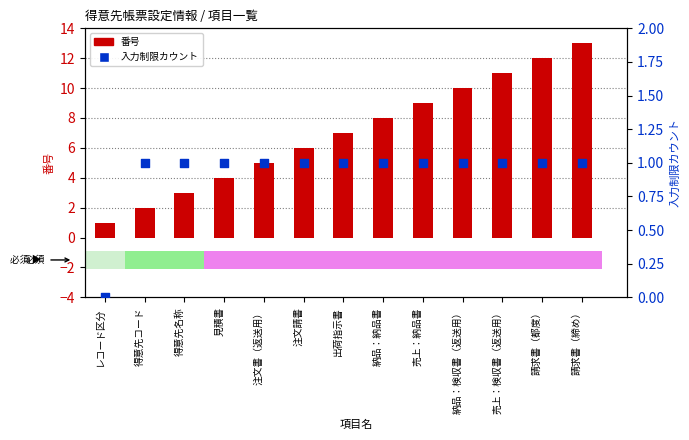

Is the value of 入力制限カウント at 注文書（返送用） greater than the value of 番号 at レコード区分?

No